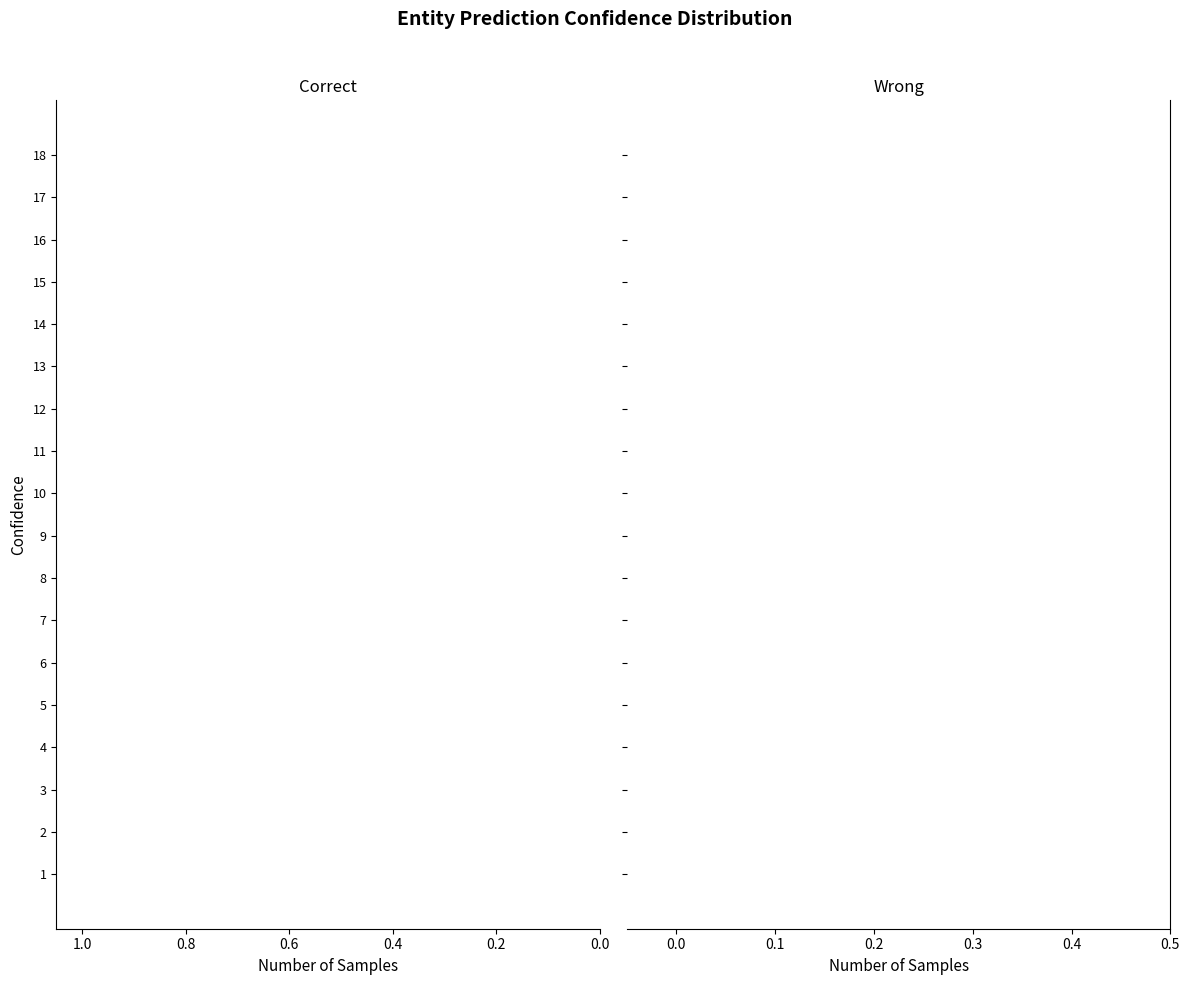

The value of Wrong at 16 is 0.4. True or false?

False